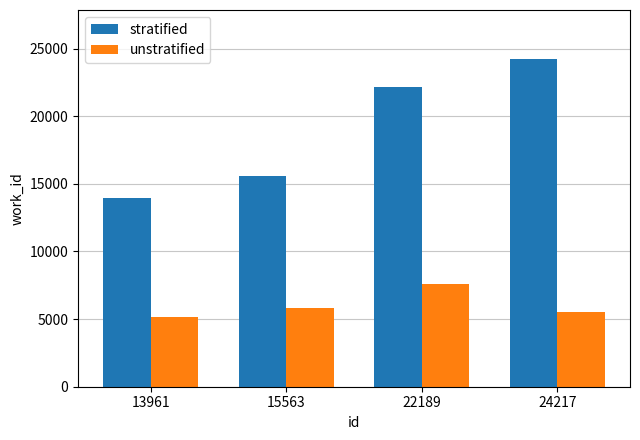

What is the maximum value for unstratified?

7591